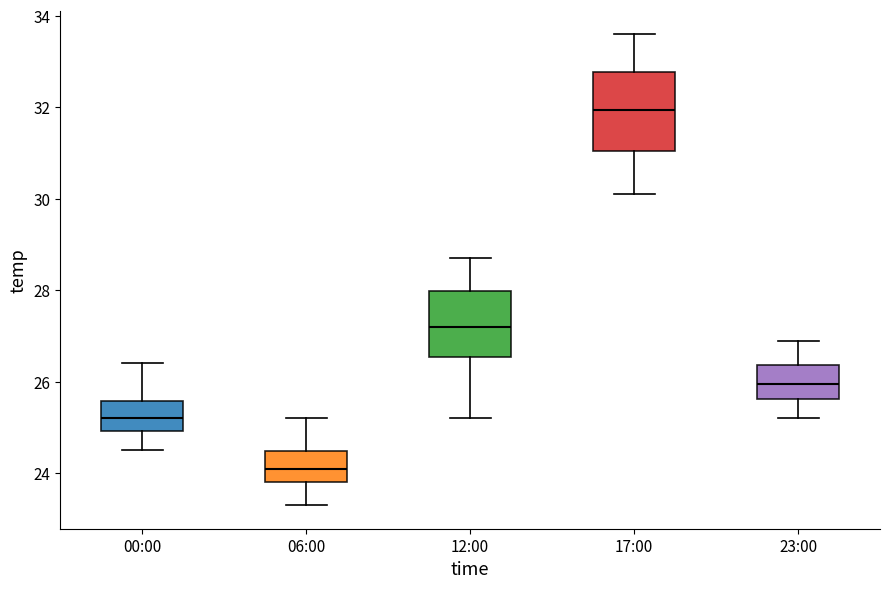

Which box has the highest median line?

17:00